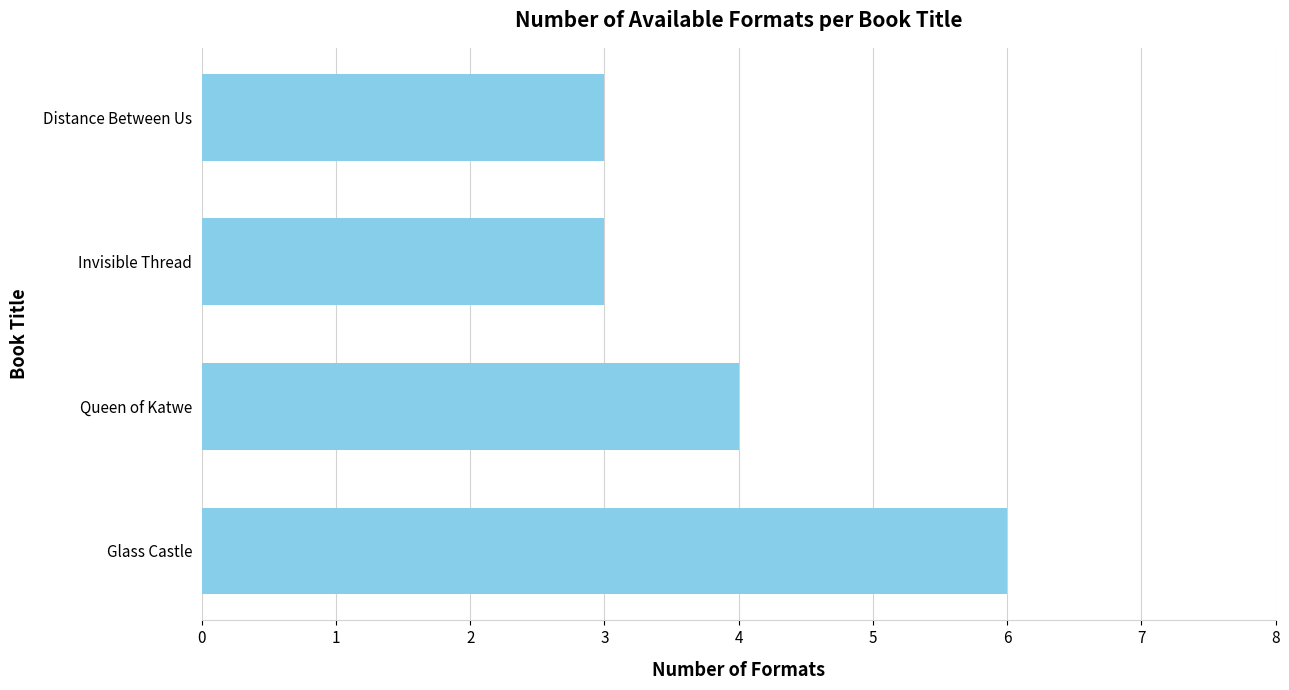

Reading top to bottom, list all the values displayed in this chart.

3	3	4	6